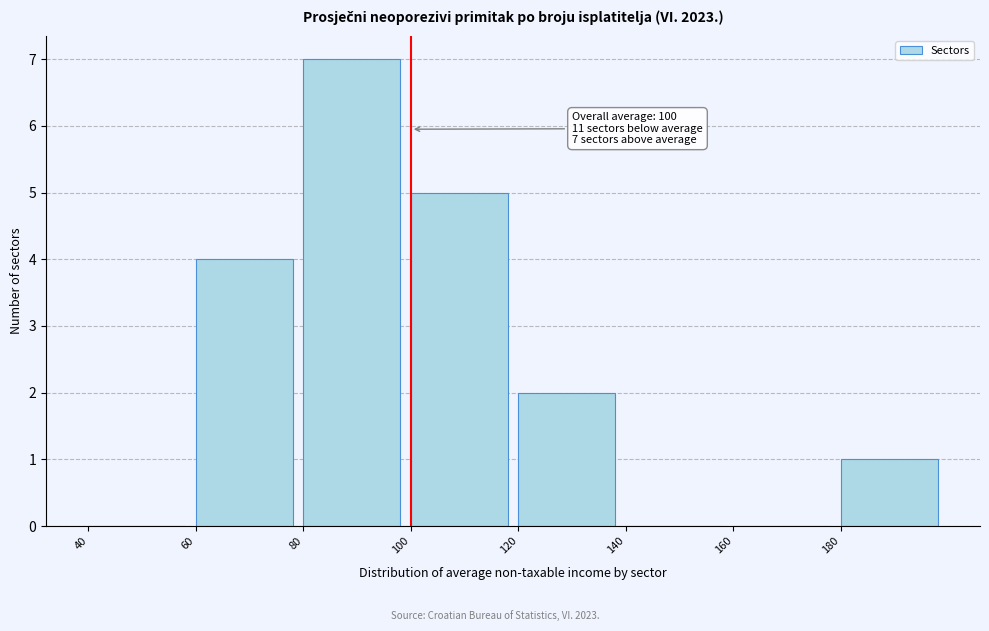

Over which range of the x-axis is the bar tallest?

80 to 100